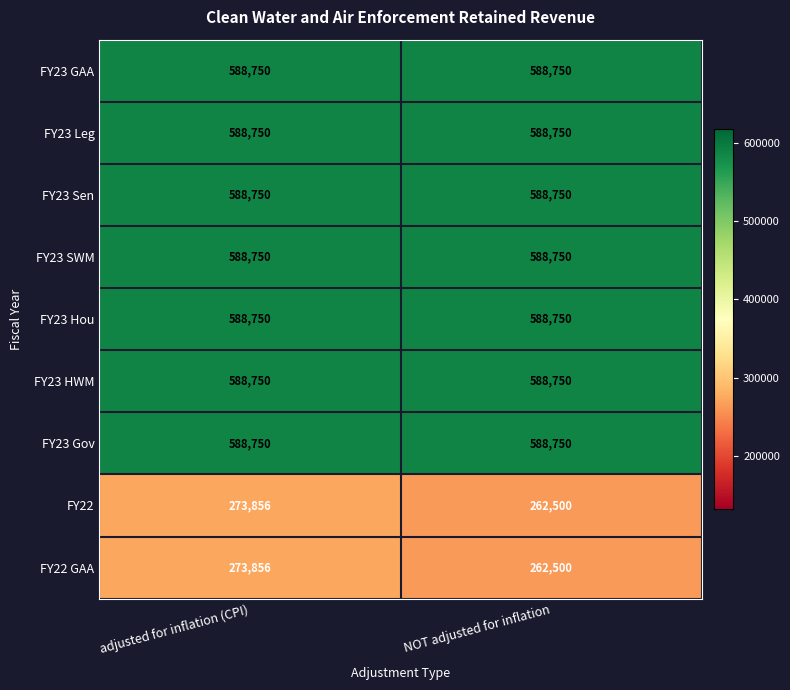

Rank the categories by FY22 GAA value from lowest to highest.

NOT adjusted for inflation, adjusted for inflation (CPI)